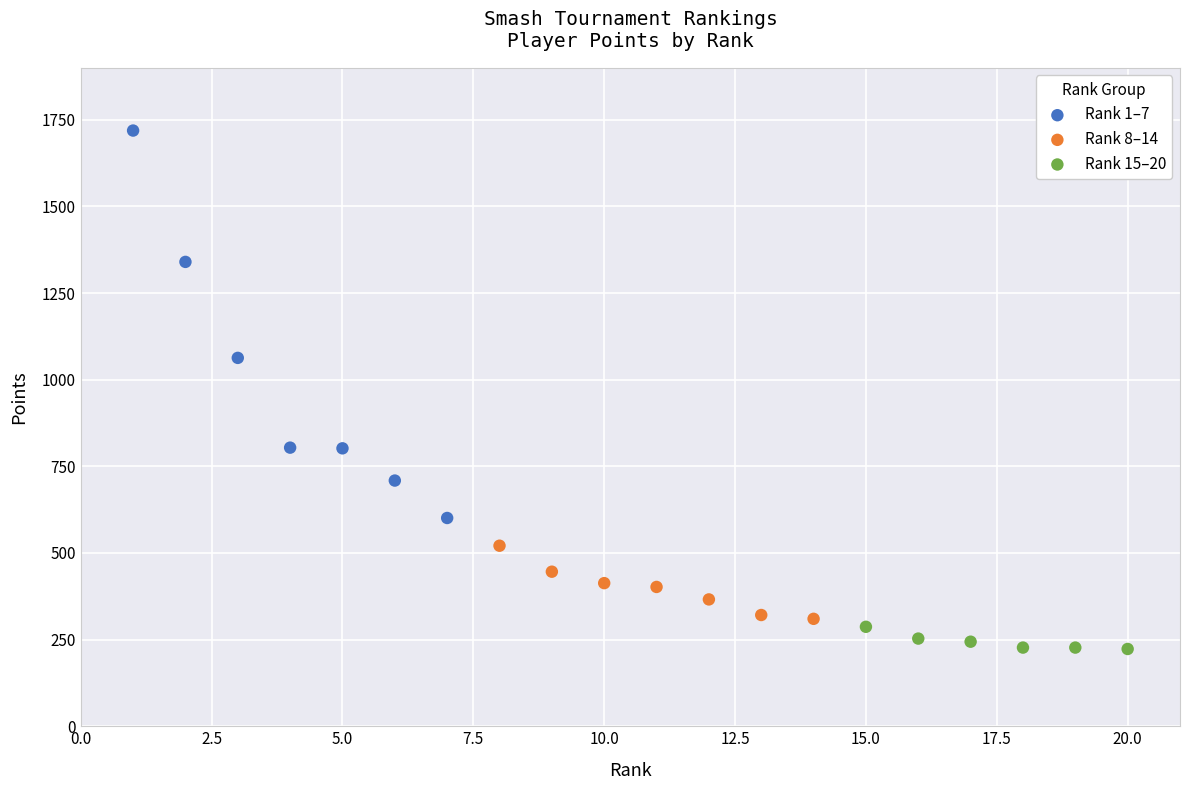

Which series reaches the maximum Y coordinate?

Rank 1–7